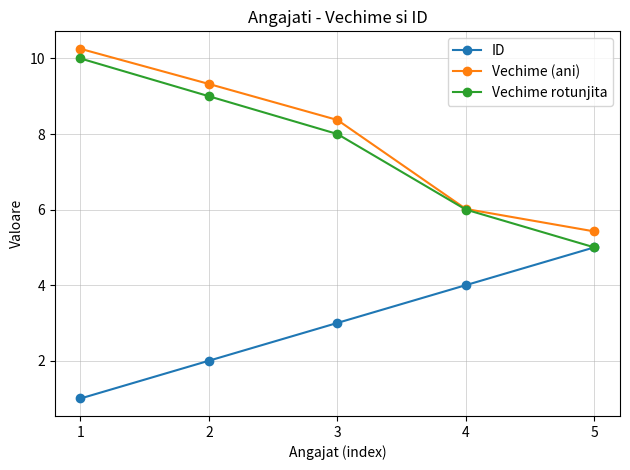

True or false: ID and Vechime (ani) cross at least once.

False